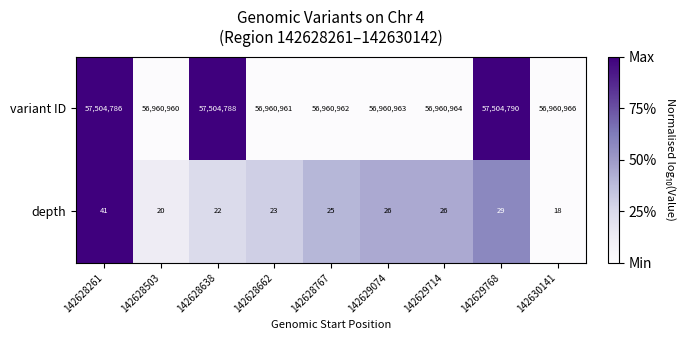

Rank the series by their average value, from highest to lowest.

variant ID, depth